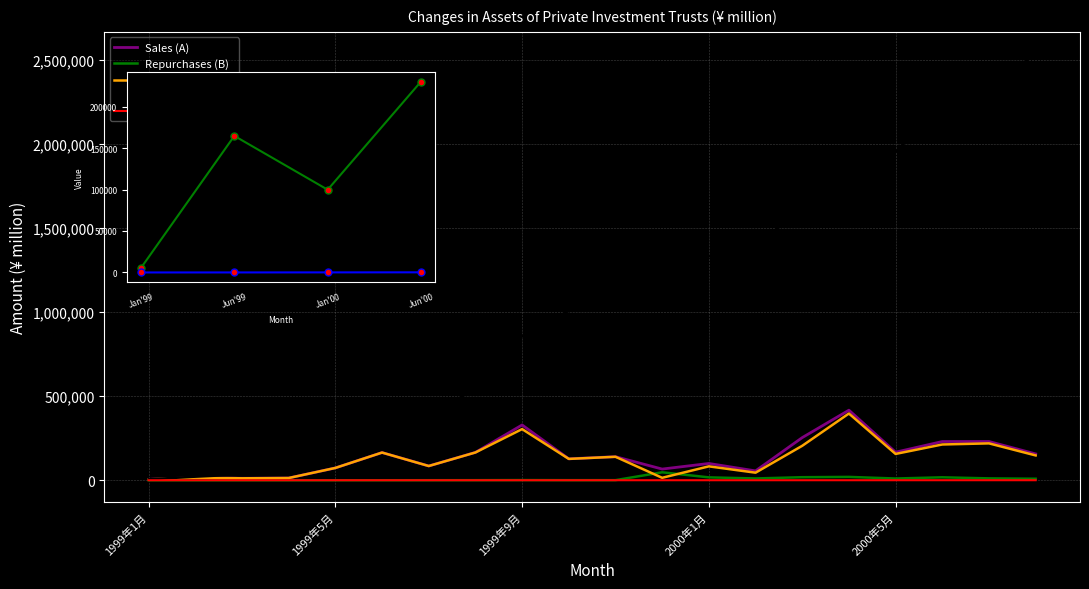

What is the label of the 13th point from the right?

1999年8月